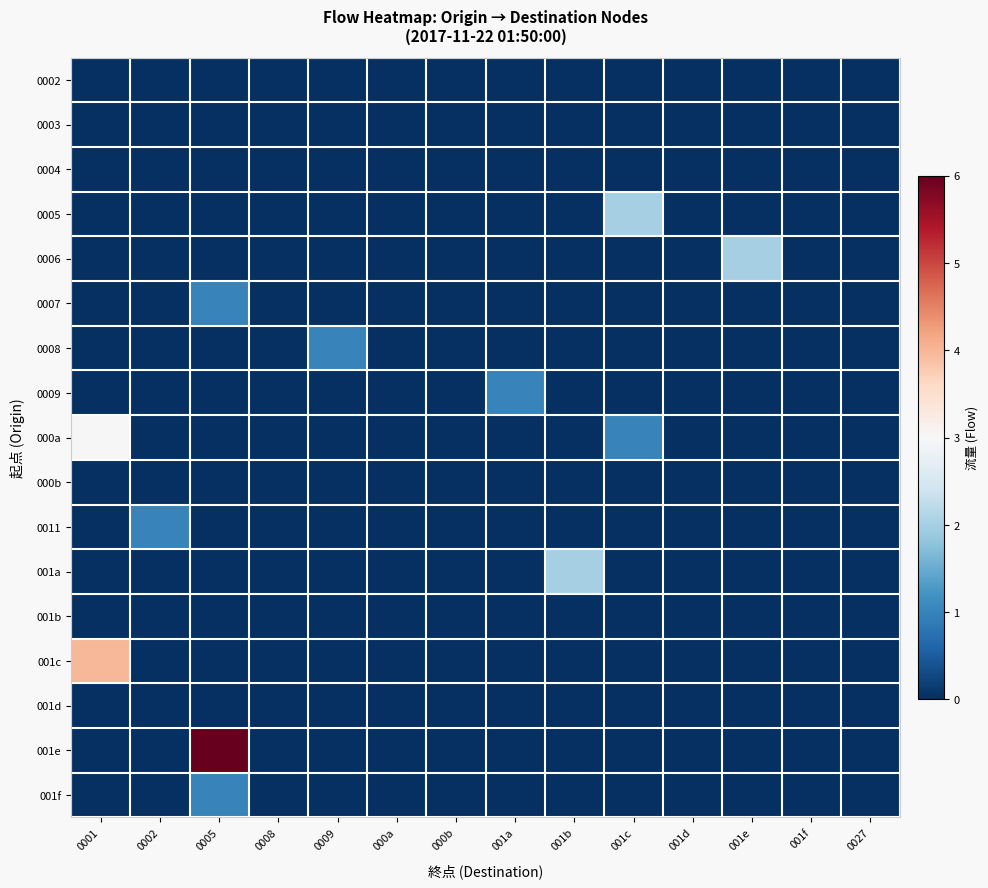

How many series are shown in this chart?

17